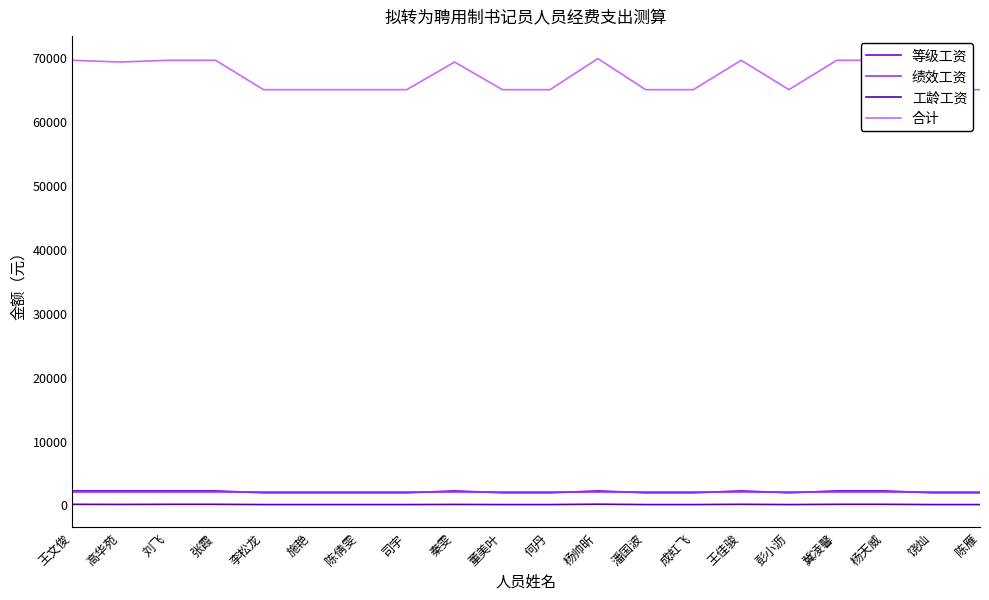

True or false: 绩效工资 has more than 1 points higher than both neighbors.

False